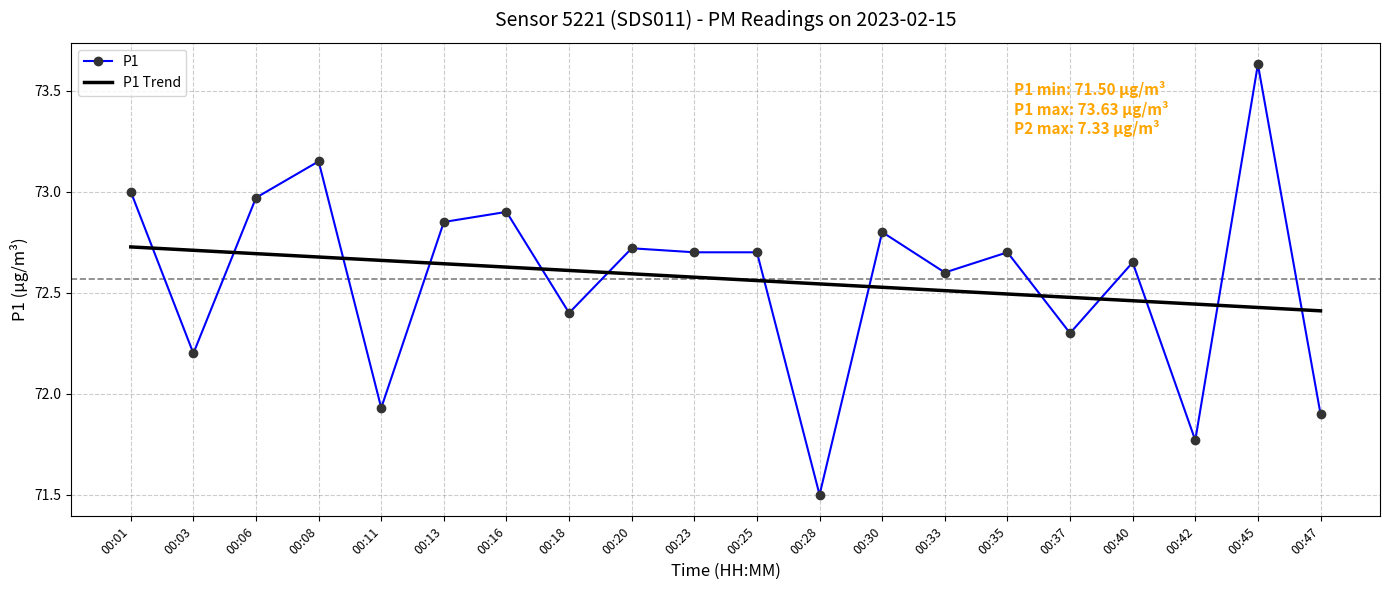

What is the sum of all P1 Trend values?

1451.4